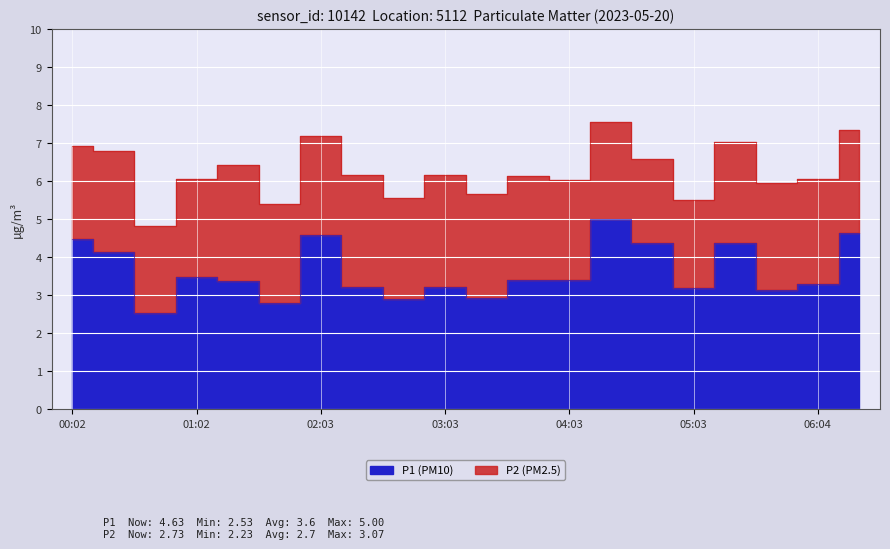

What is the change in value from 00:42 to 04:23?

+2.5